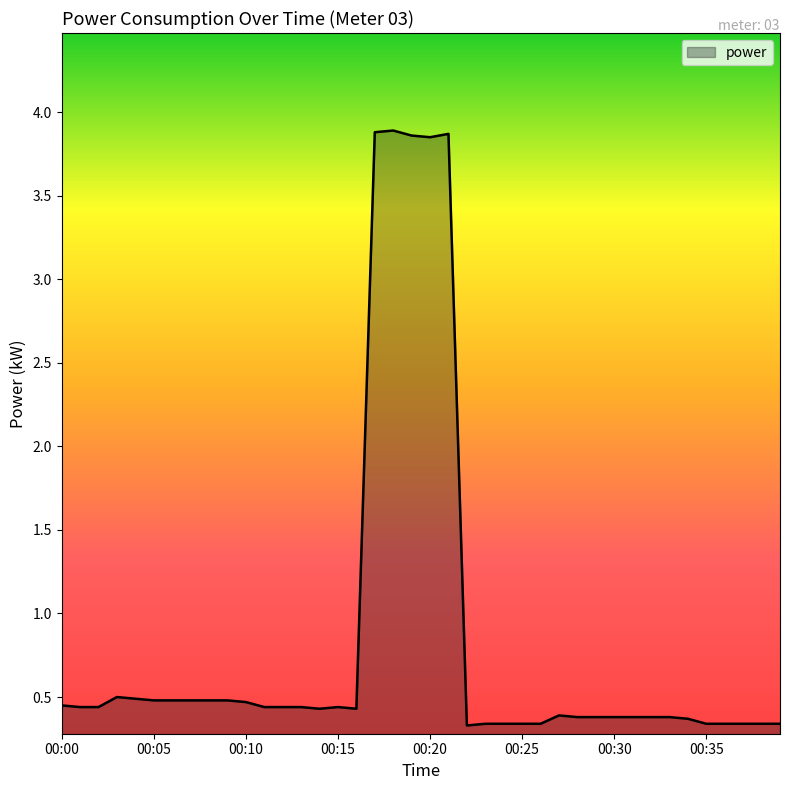

What is the value of the 8th point from the left?

0.5